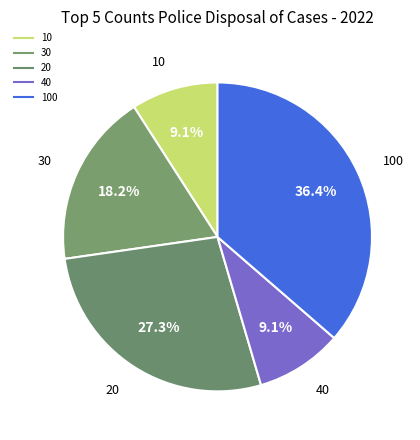

How many slices are in this pie chart?

5